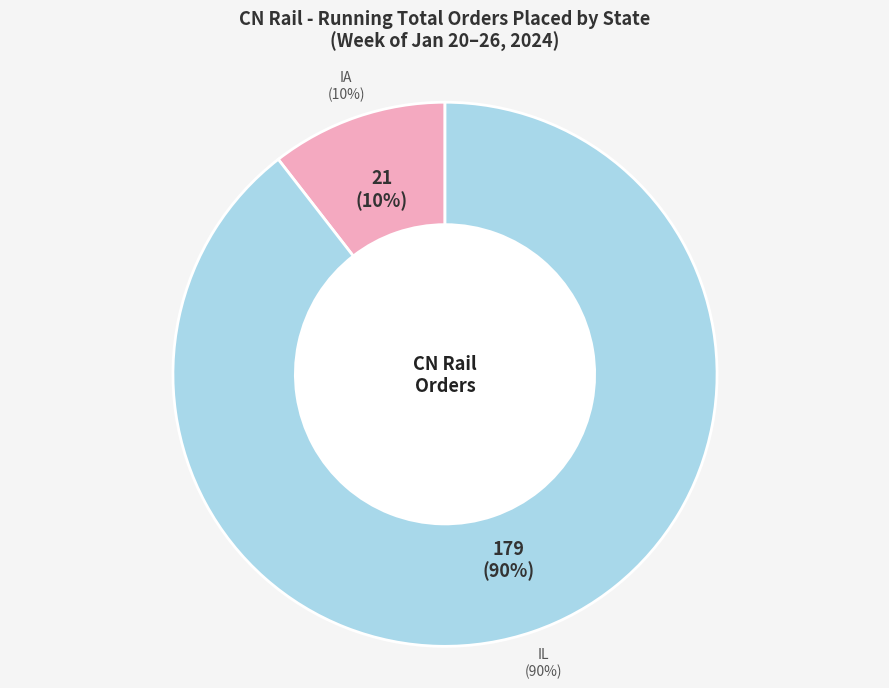

Which category accounts for the majority?

IL